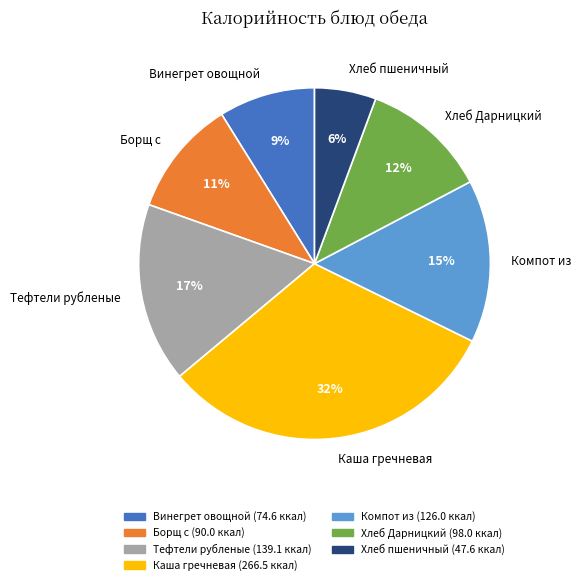

To the nearest percent, what is the average slice percentage?

14%